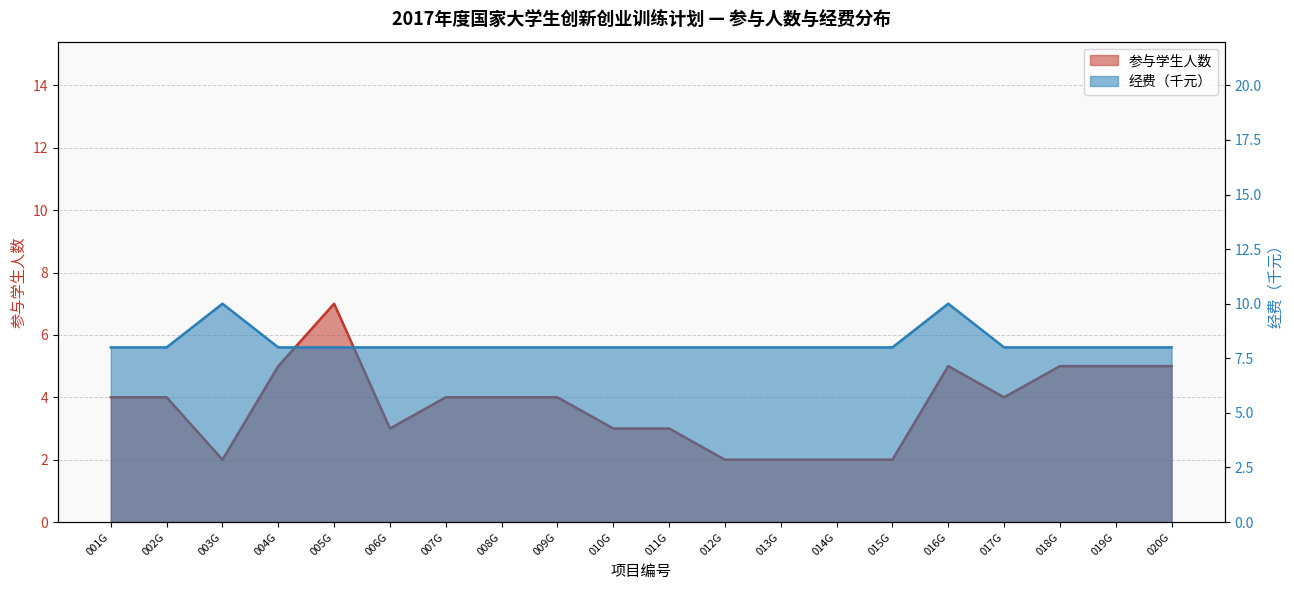

True or false: 参与学生人数 has a value of 5 at 016G.

True